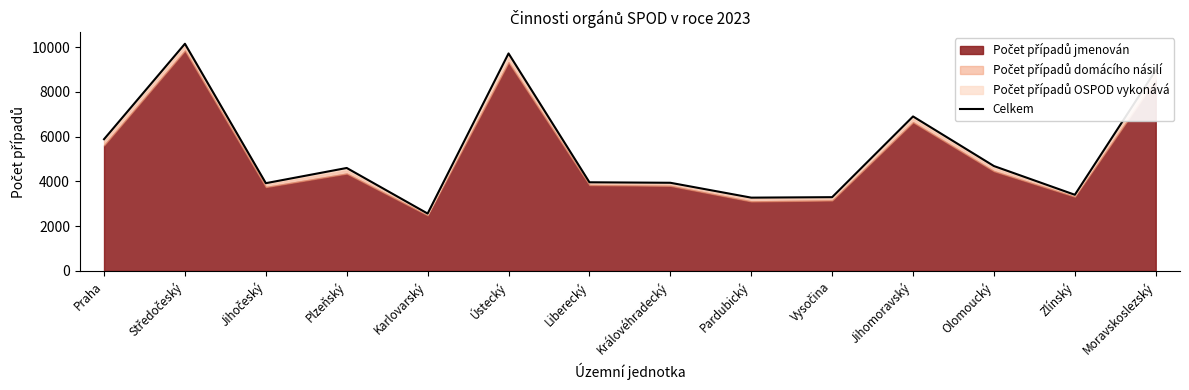

How many interior local valleys (lower than both neighbors) does the data have?

4